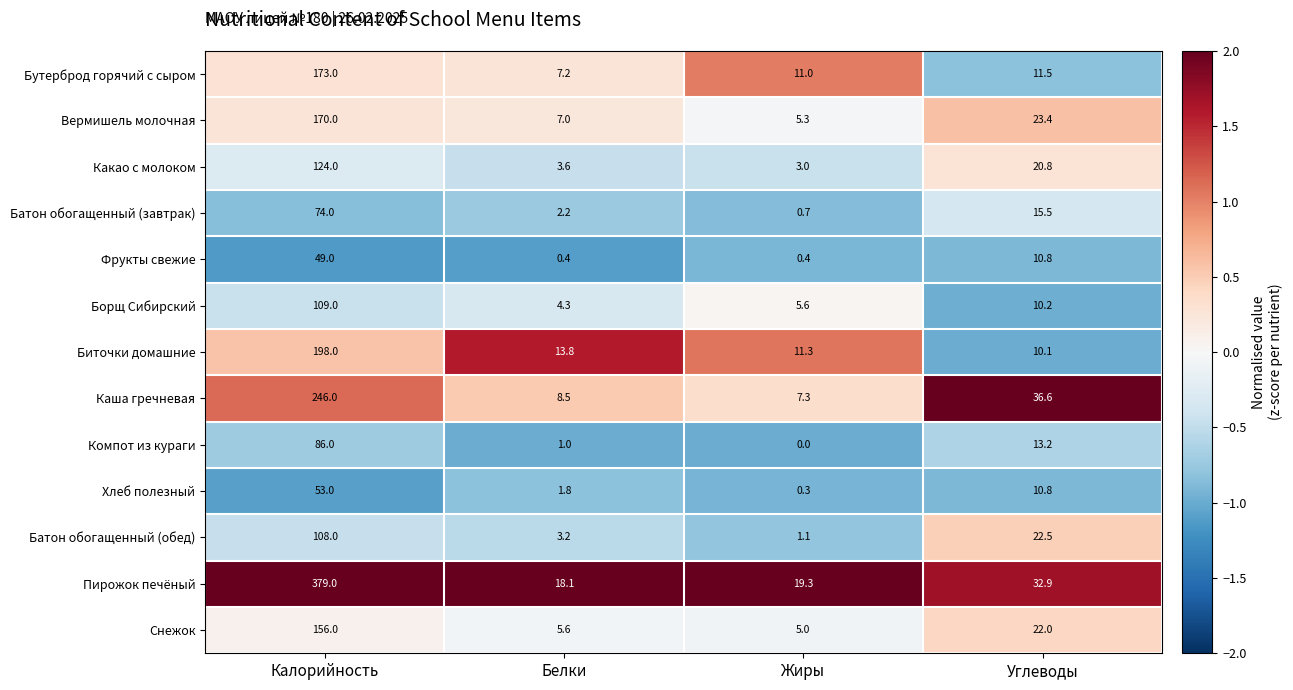

Which category has the lowest value in the Хлеб полезный series?

Жиры